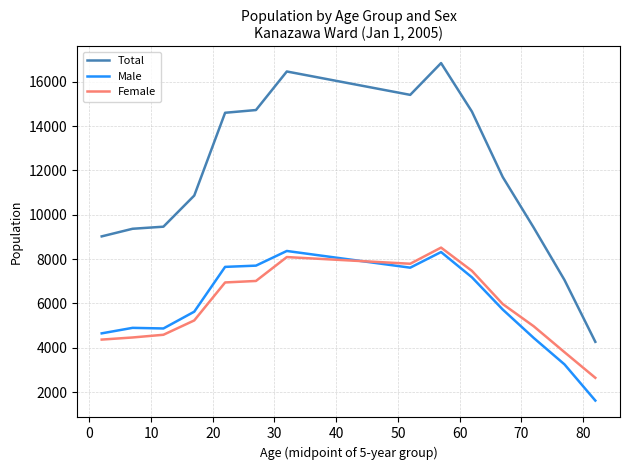

Which series has the largest range (max minus min)?

Total